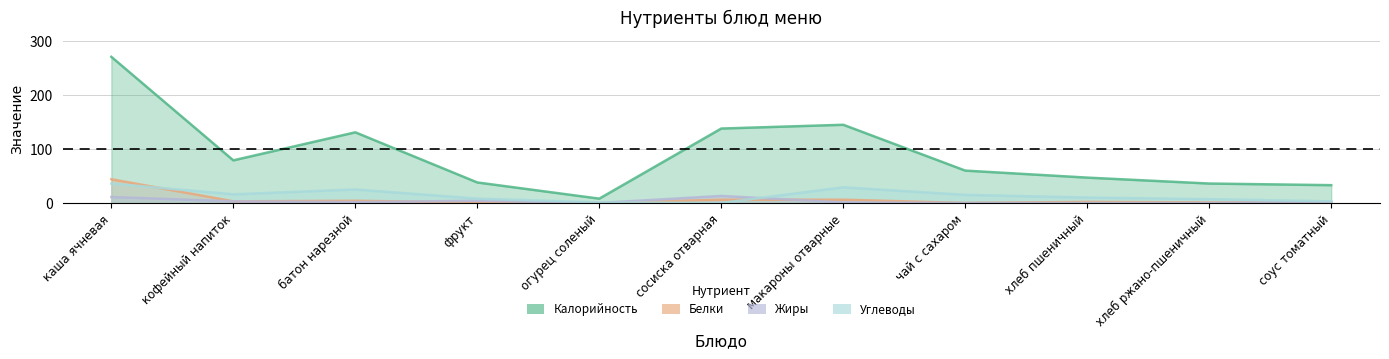

What is the difference between the Калорийность values at батон нарезной and хлеб пшеничный?

84.0